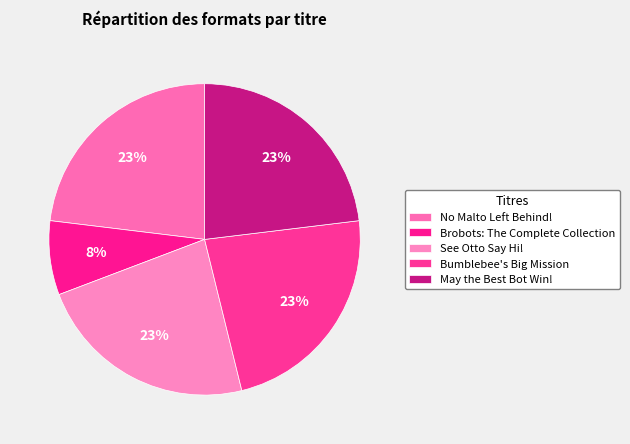

Combined, what portion of the pie is Bumblebee's Big Mission and May the Best Bot Win!?

46.2%